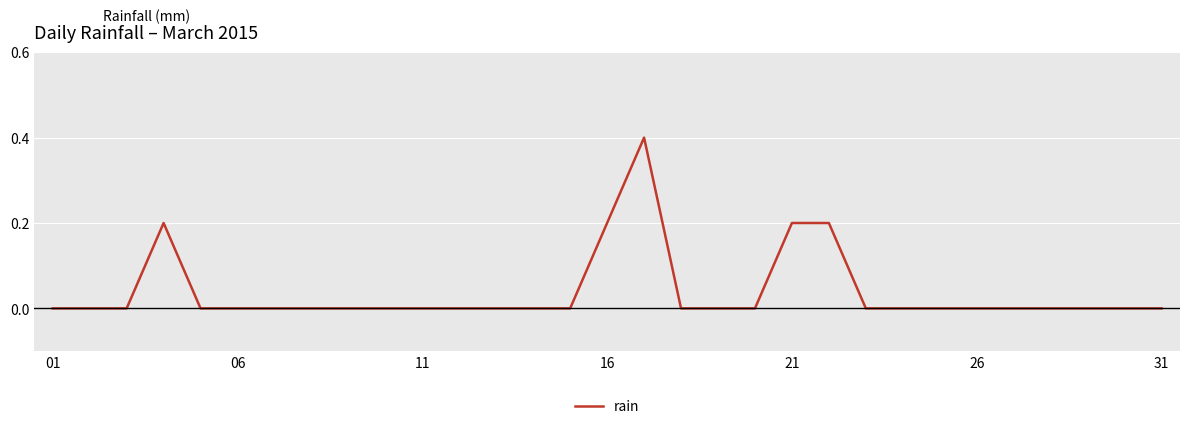

What is the maximum value shown in the chart?

0.4